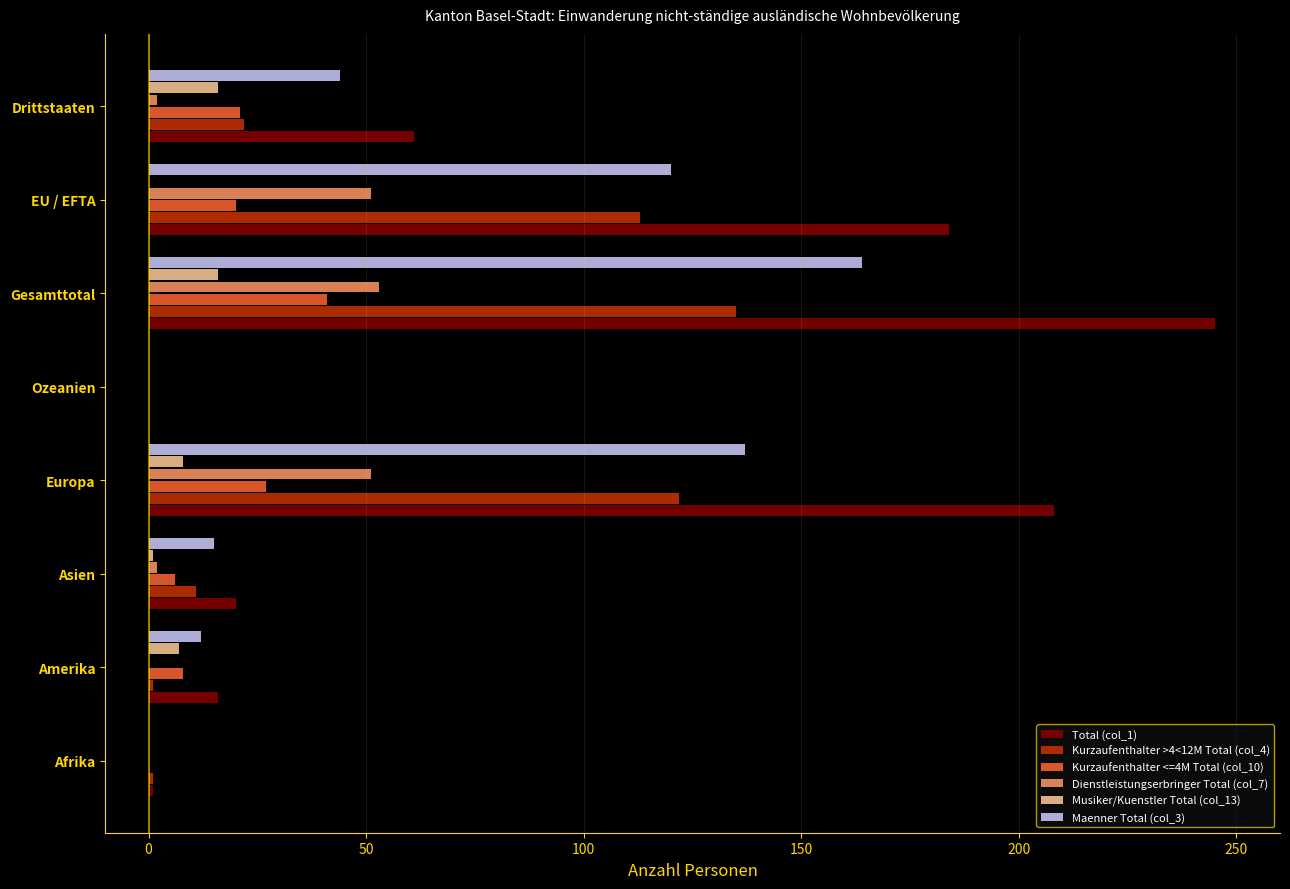

At which category is the sum across all series the highest?

Gesamttotal